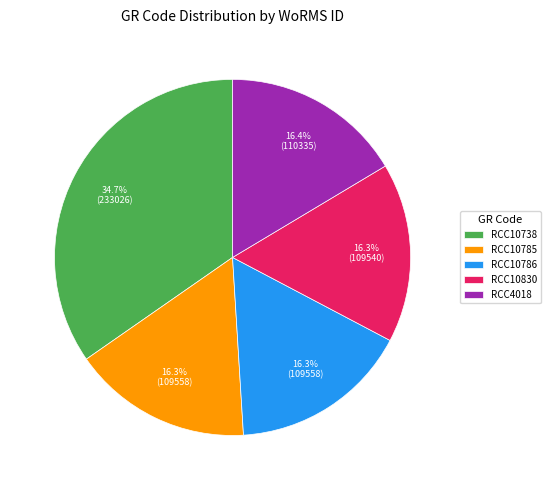

To the nearest percent, what portion does RCC10786 represent?

16%